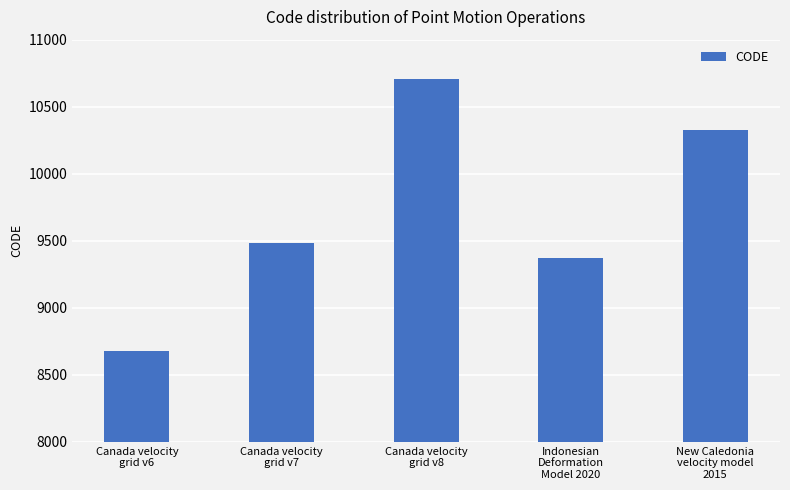

What is the sum of all values?

48564